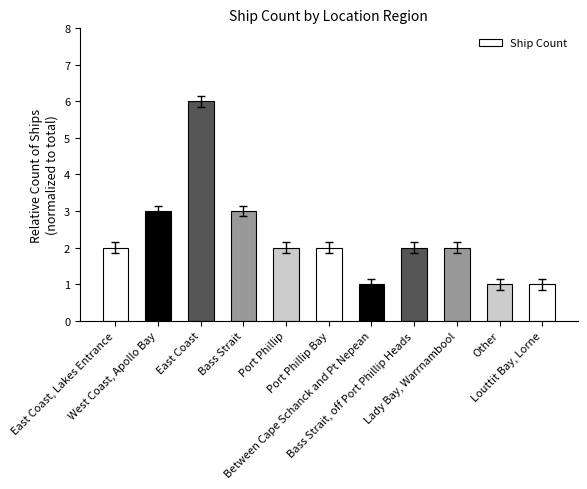

Does the chart contain any negative values?

No